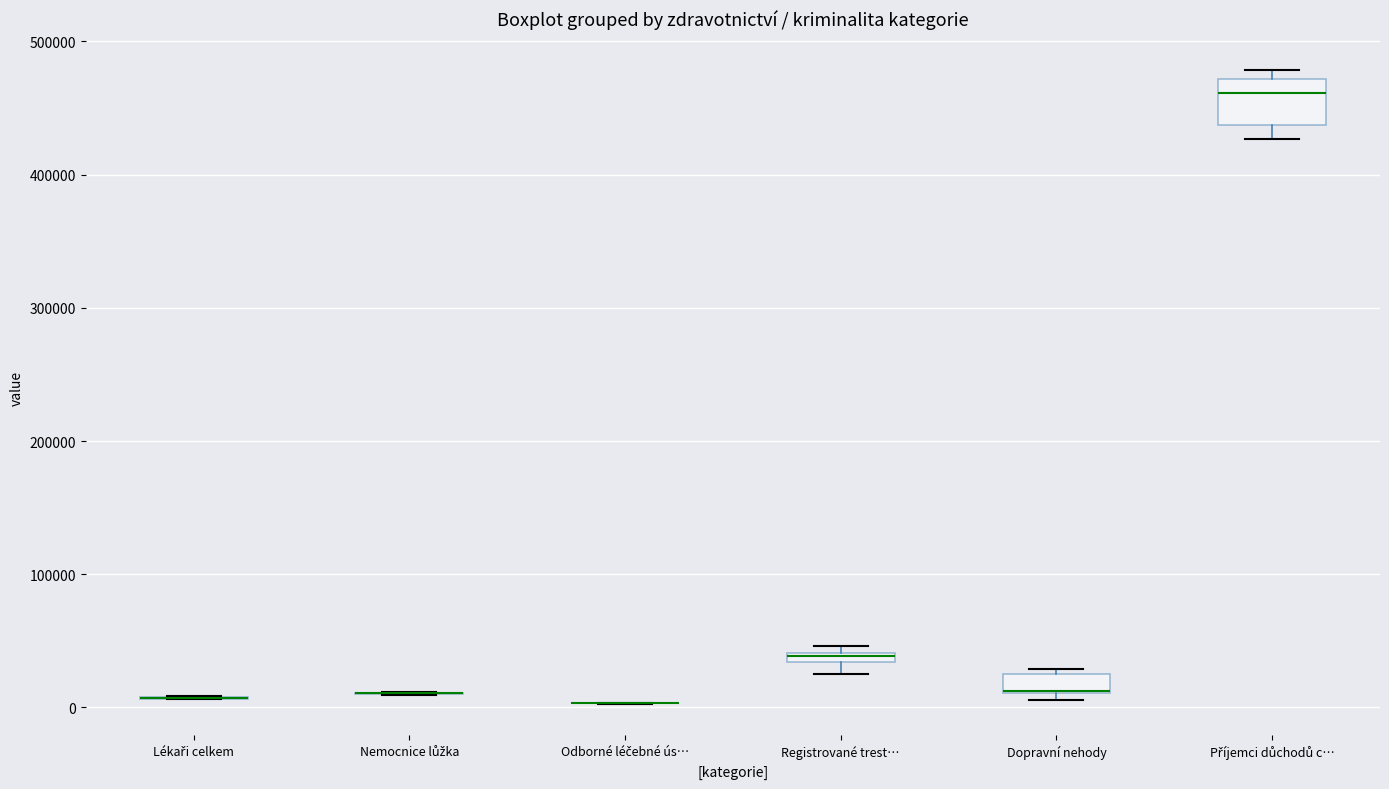

Which box is the tallest, from its lower edge to its upper edge?

Příjemci důchodů c…